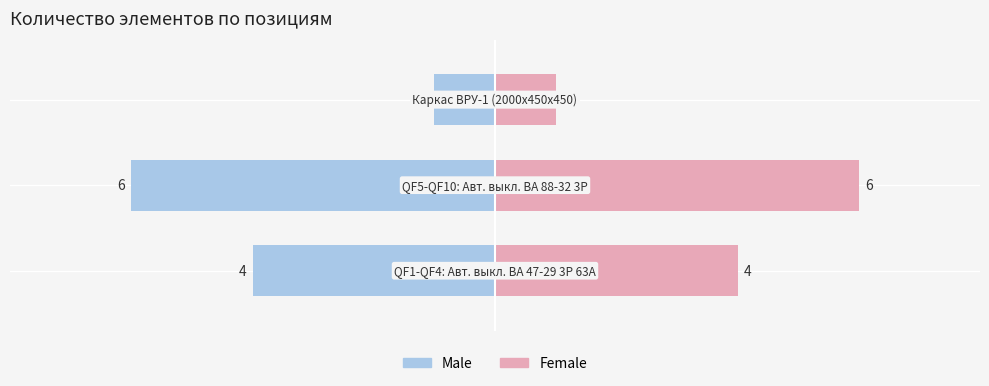

The value of Male at −4 is -2. True or false?

False